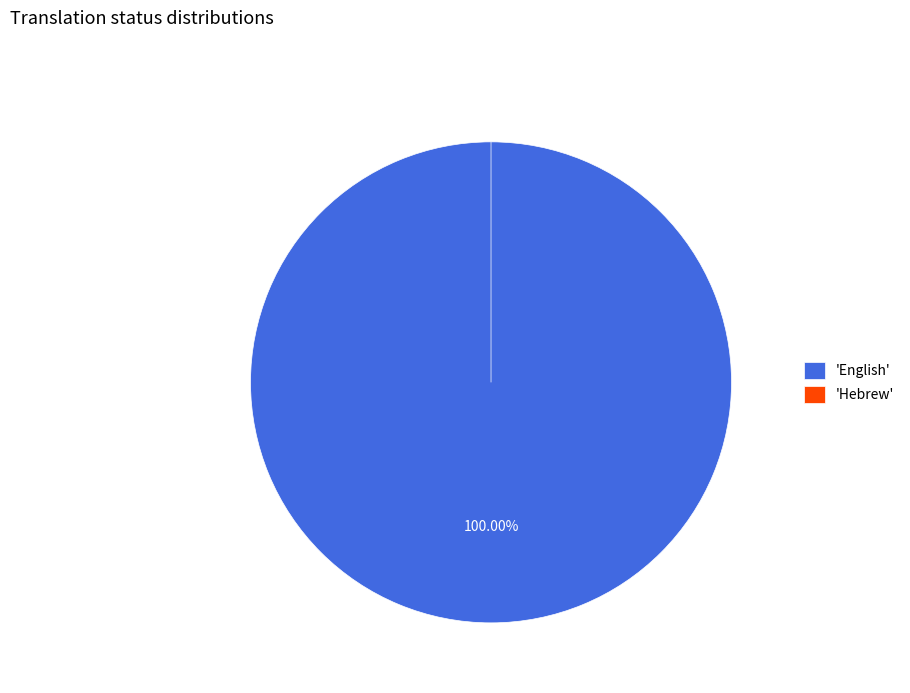

Count the number of slices in the pie.

2